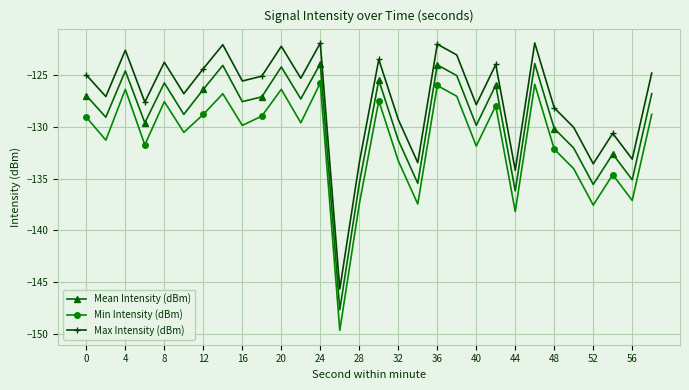

What is the value of the Min Intensity (dBm) point at the 5th from the left?

-127.6